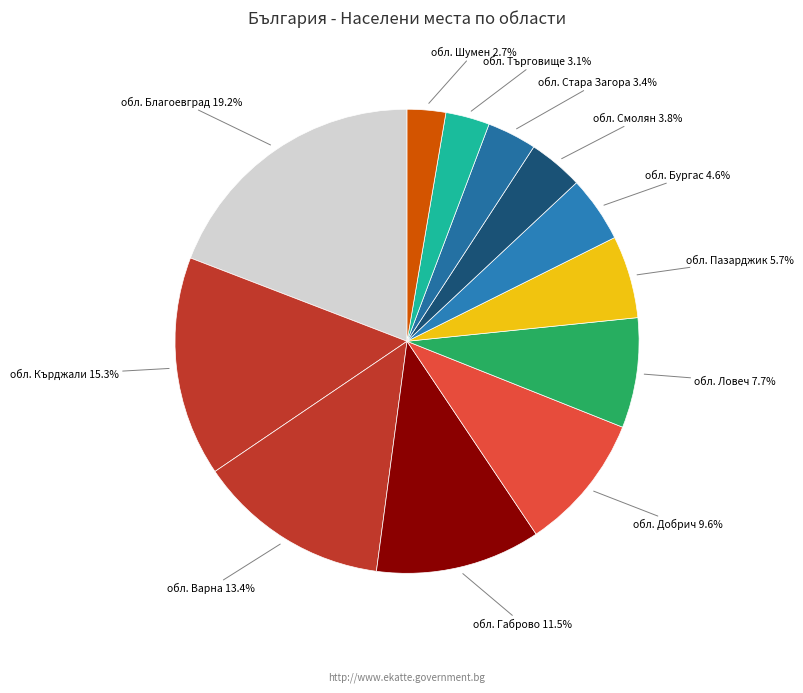

The обл. Кърджали slice represents 21% of the pie. True or false?

False